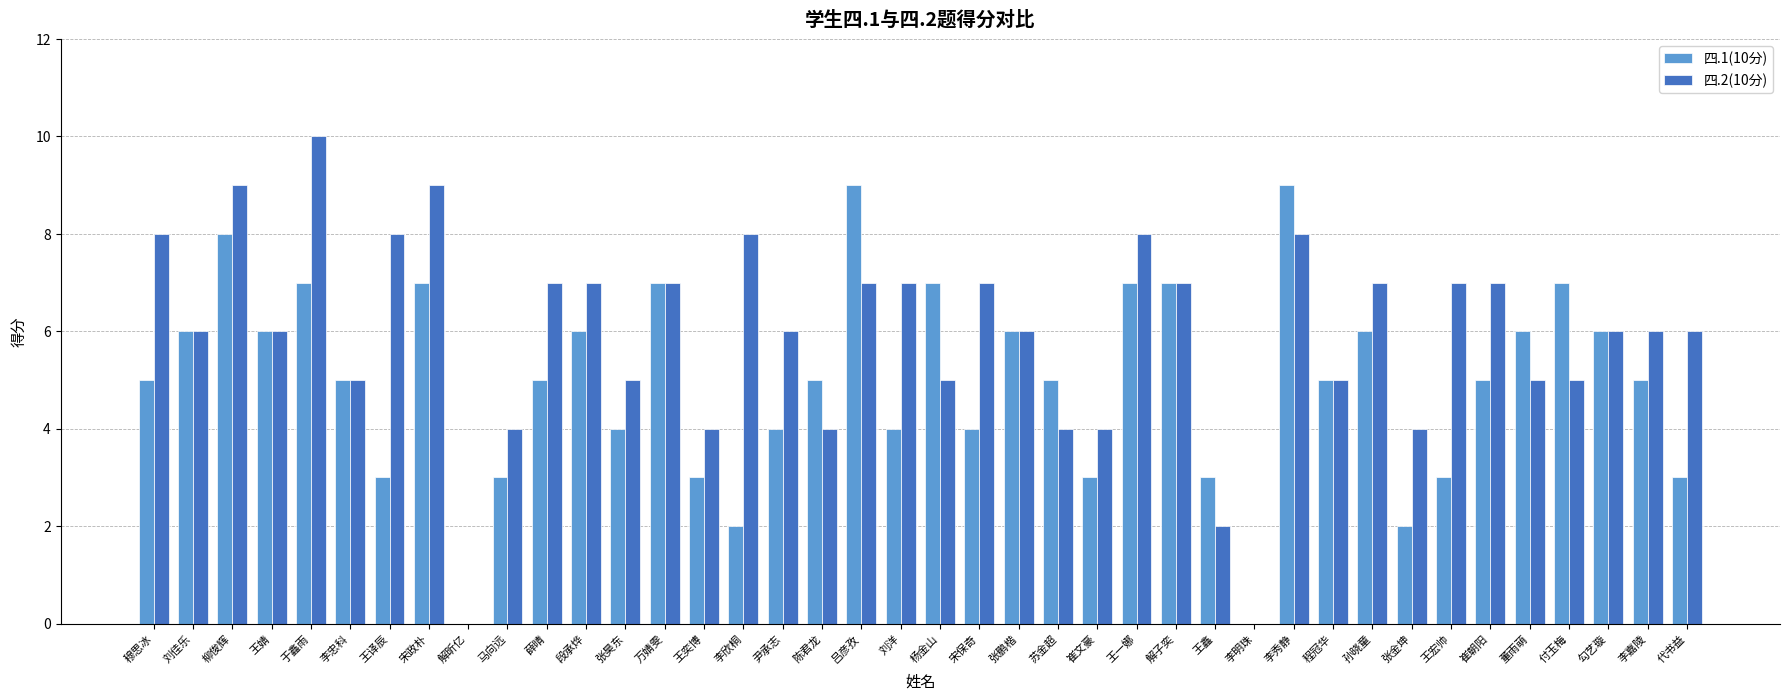

Is it true that 四.2(10分) equals 7 at 吕彦孜?

True